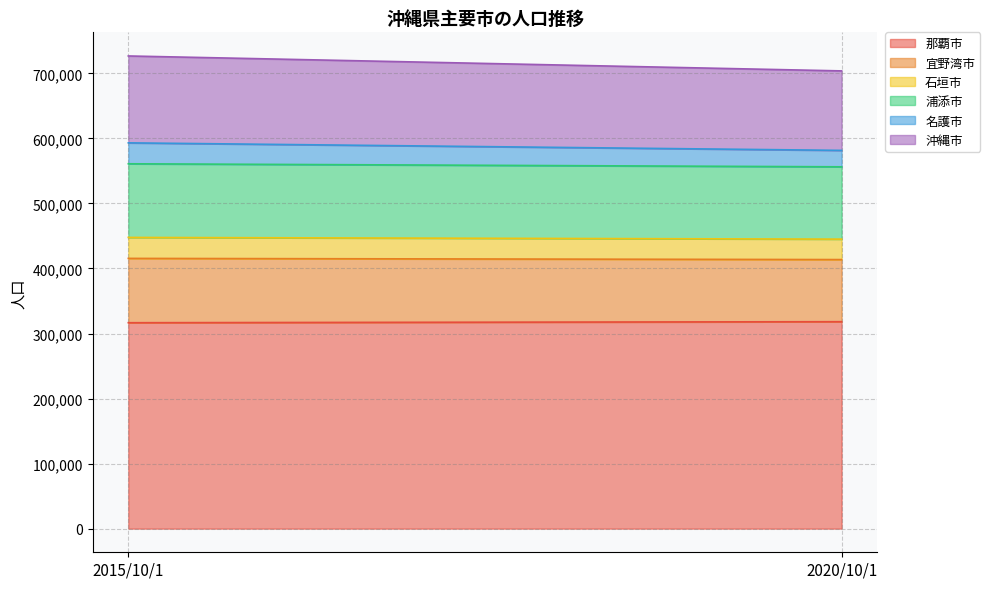

Where is 浦添市 nearest to the value 112186?

2020/10/1